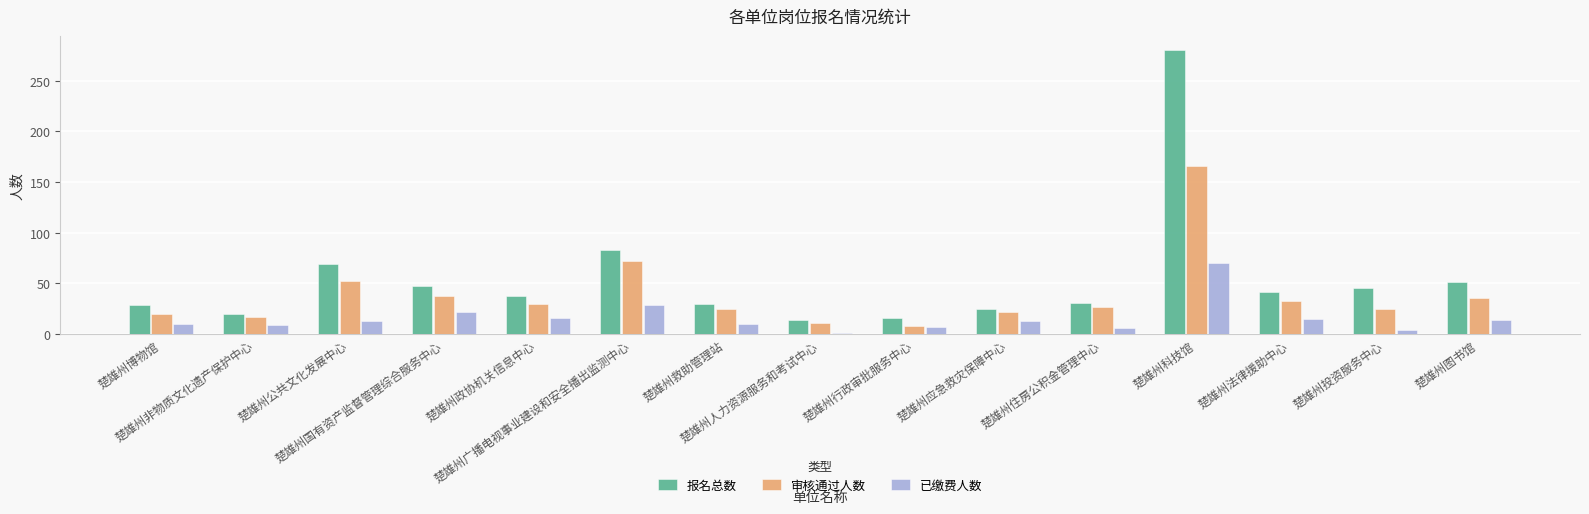

How many data points in 报名总数 are less than 38?

7